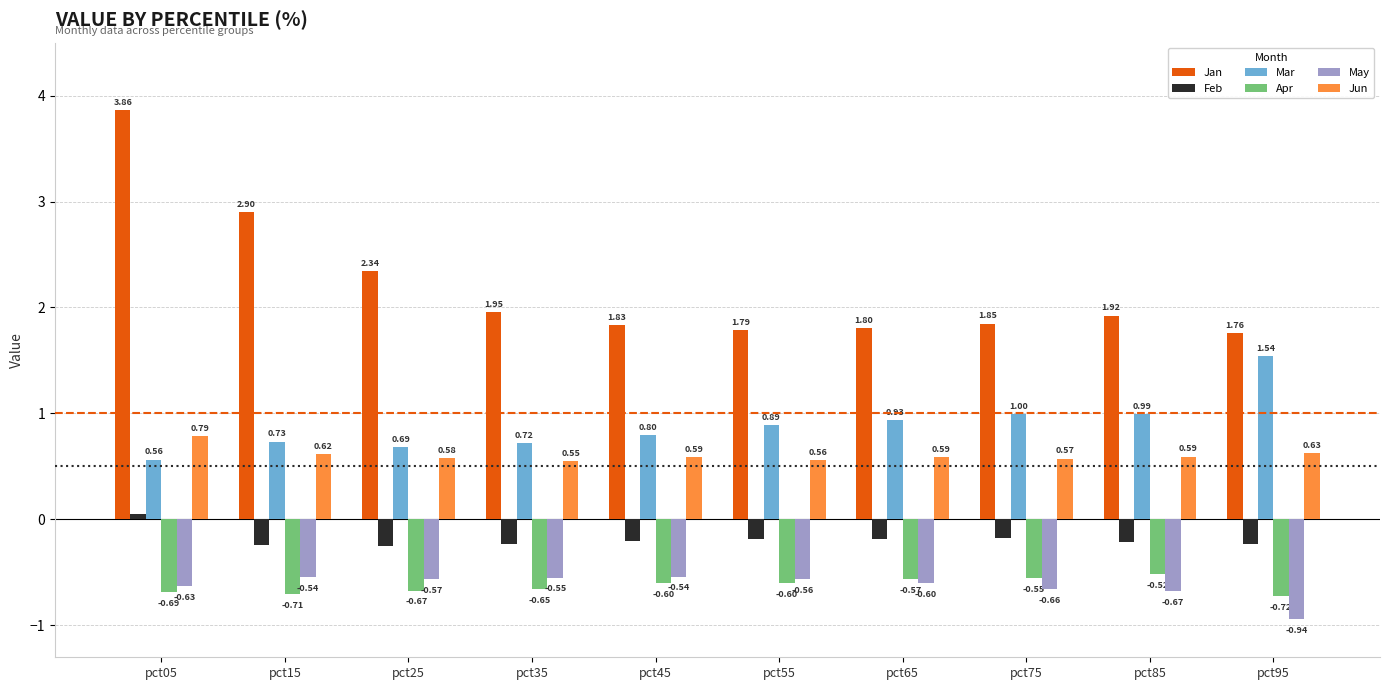

At which label does Jan reach its peak?

pct05